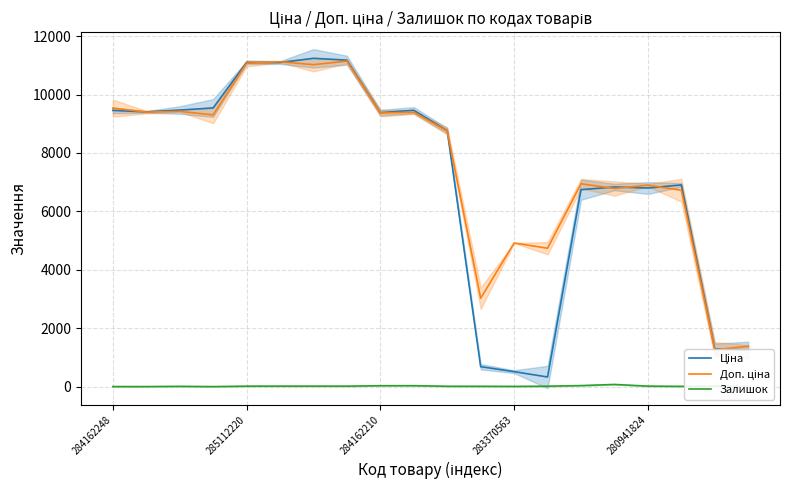

What are all the series names shown in the legend?

Ціна, Доп. ціна, Залишок